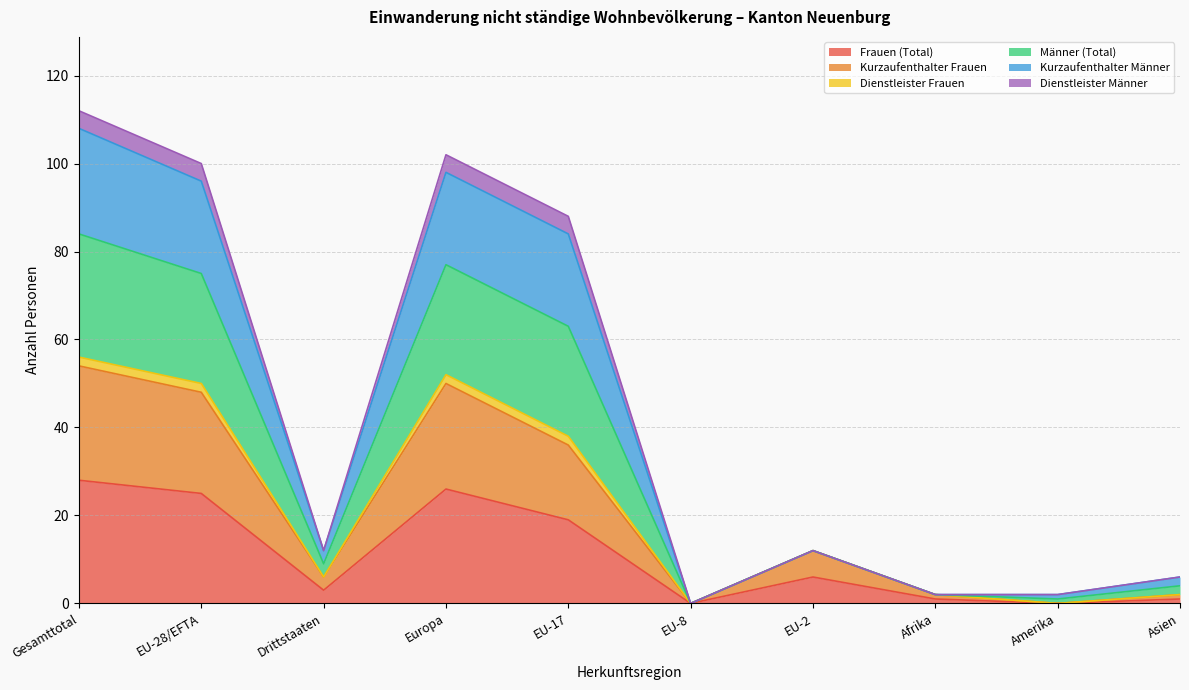

What is the total value across all series at EU-2?

12